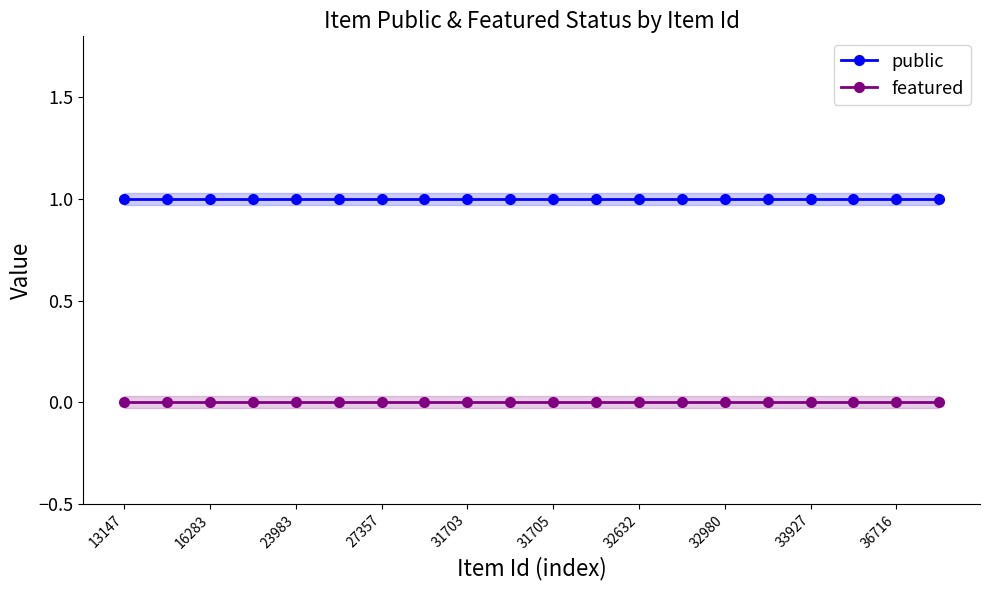

List the series in order of their overall mean, lowest first.

featured, public